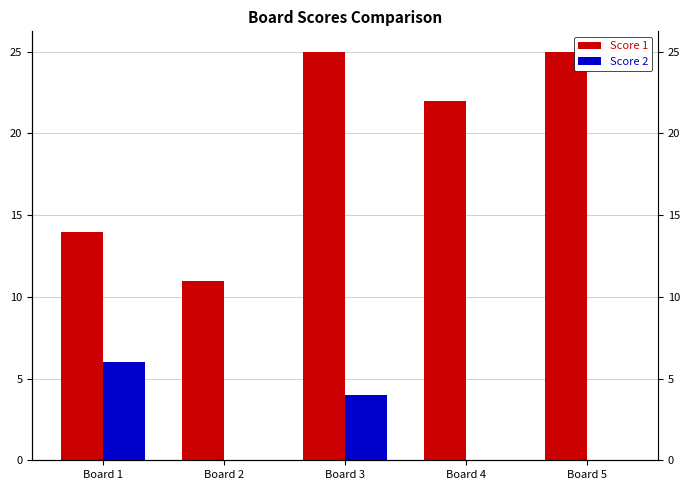

List the series in order of their overall mean, highest first.

Score 1, Score 2